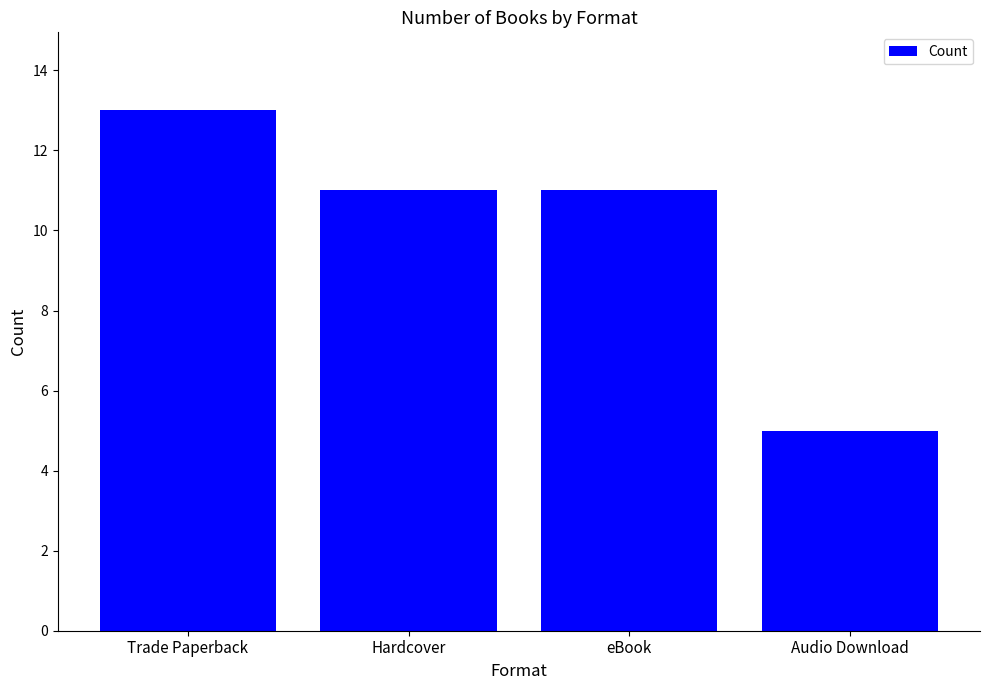

Which category has the lowest value across all series?

Audio Download